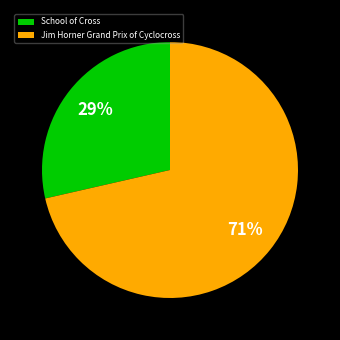

How many slices are in this pie chart?

2